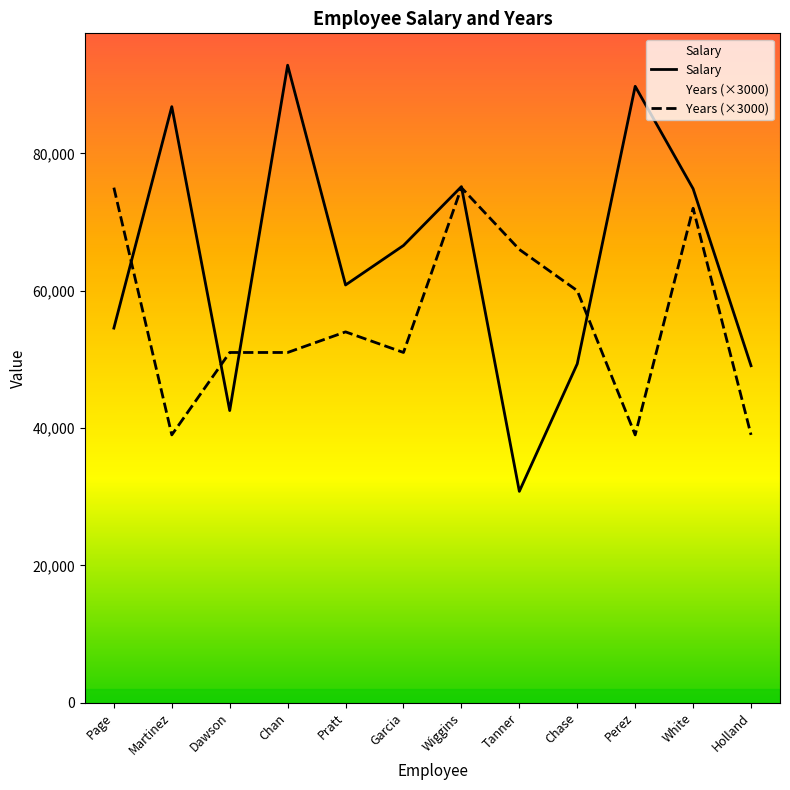

What is the difference between the maximum and minimum values in the Salary series?

62050